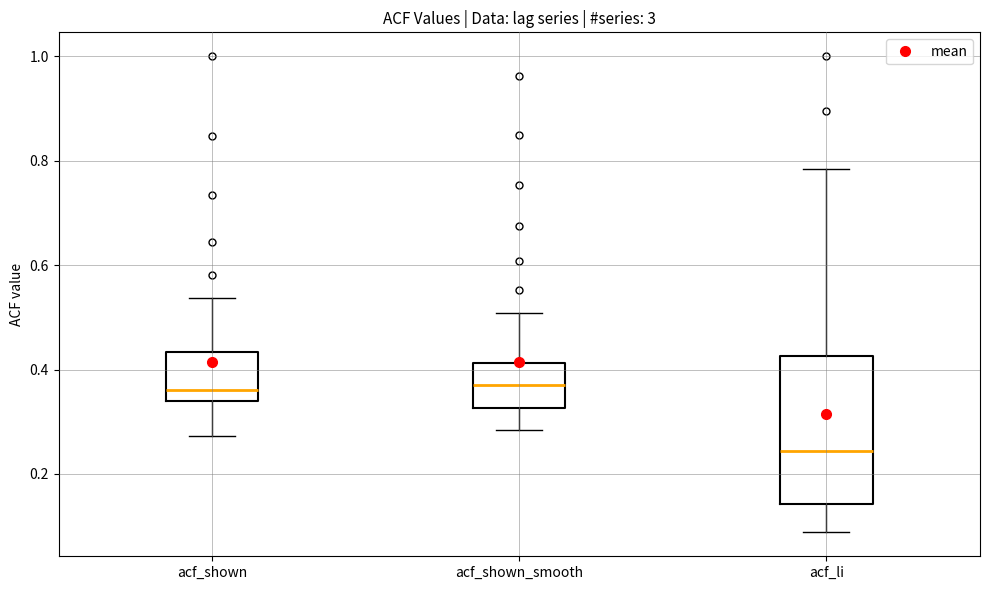

Comparing the boxes themselves (not the whiskers), which one is the tallest?

acf_li